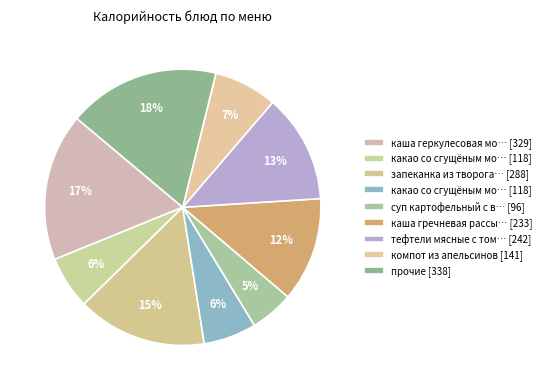

How many slices are in this pie chart?

9